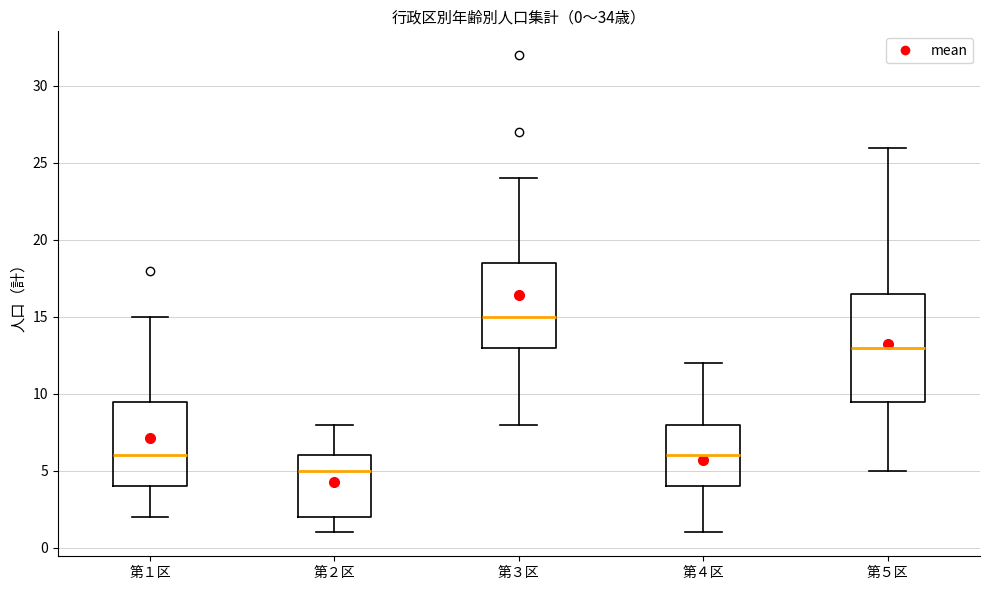

Which box's median line is the lowest?

第２区